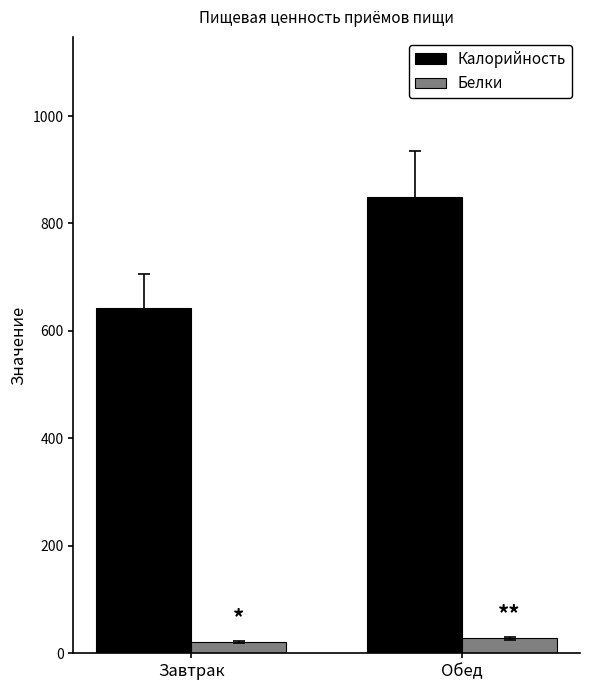

Reading left to right, what are all the values shown in this chart?

Калорийность: 641.9	849.8
Белки: 21.0	28.2